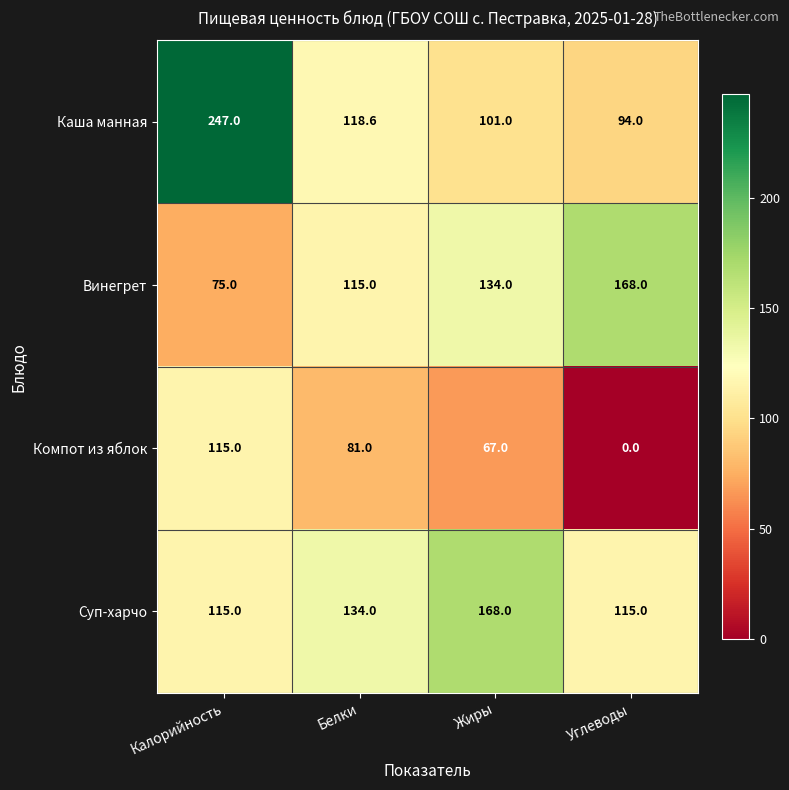

The Каша манная series shows 75.9 at Калорийность. True or false?

False